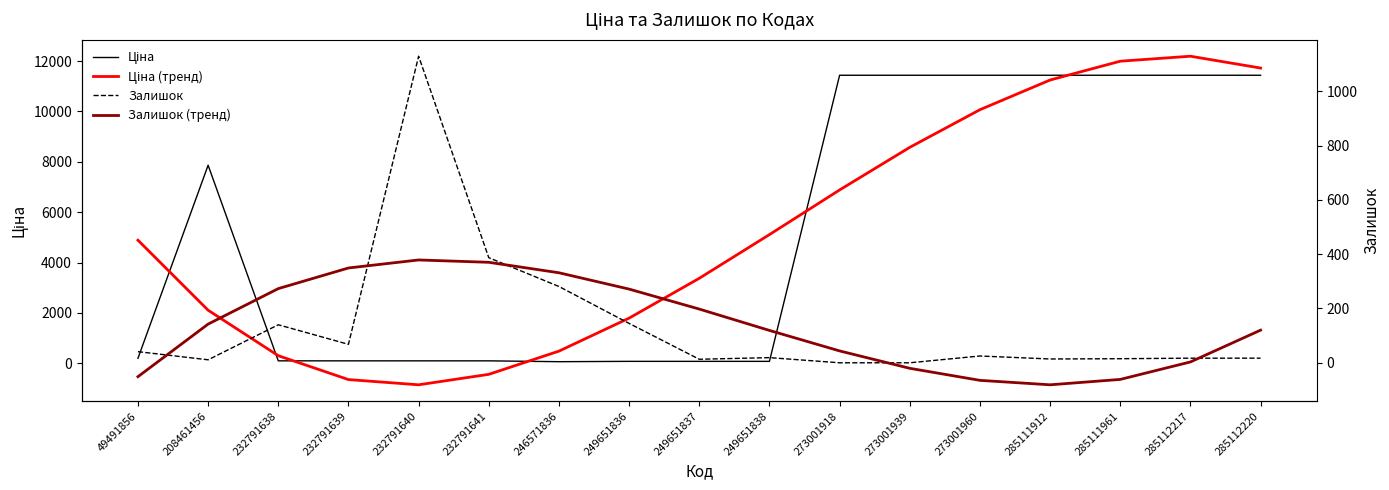

Which series changed the most between 249651838 and 273001939?

Ціна